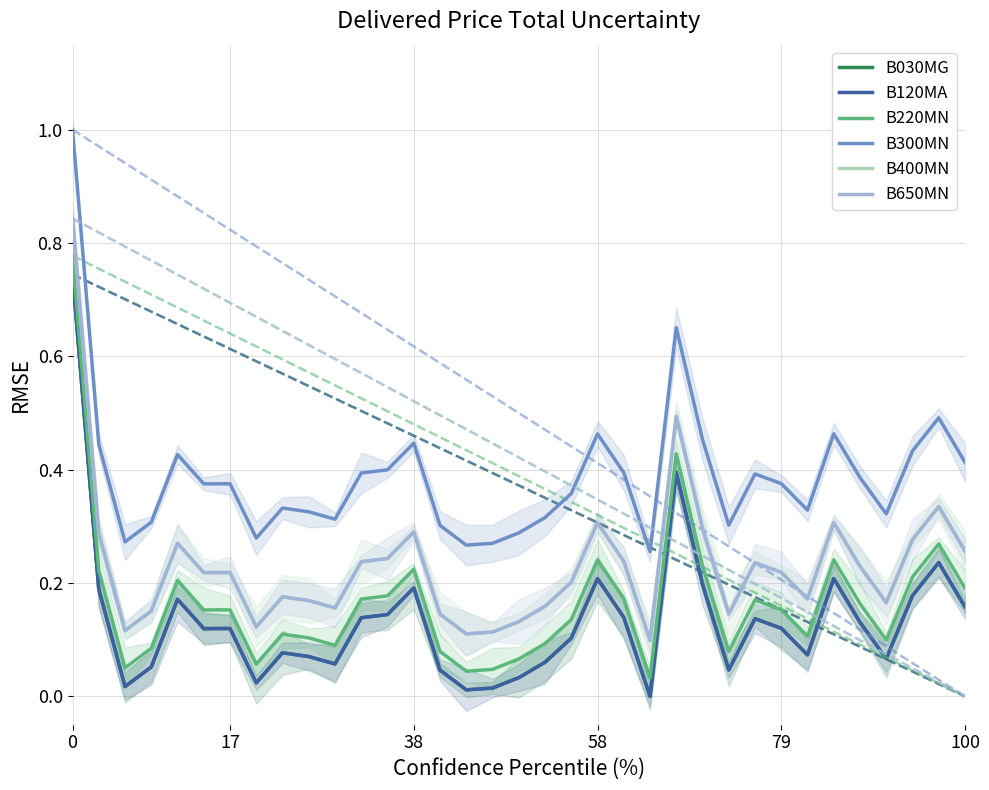

The B650MN series shows 0.1 at 31. True or false?

False